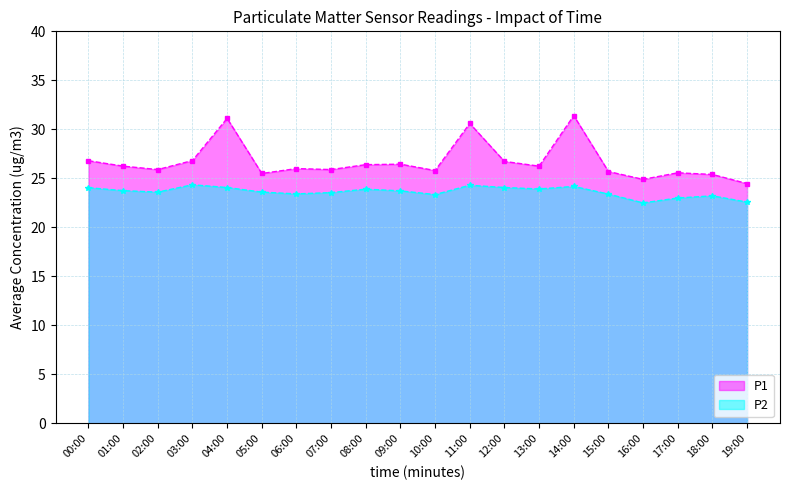

How many values in the P1 series are below 26?

9